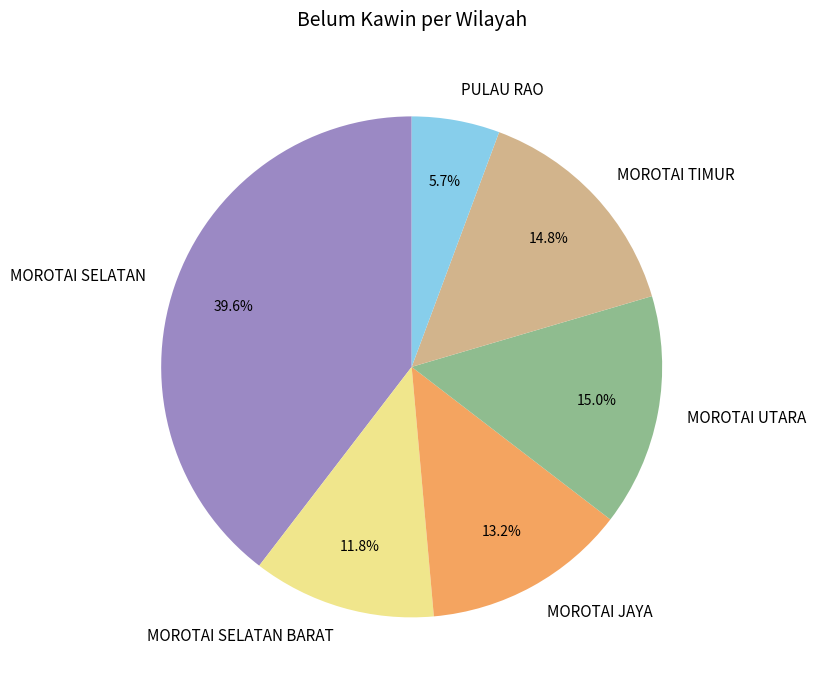

Which category has the biggest portion of the pie?

MOROTAI SELATAN